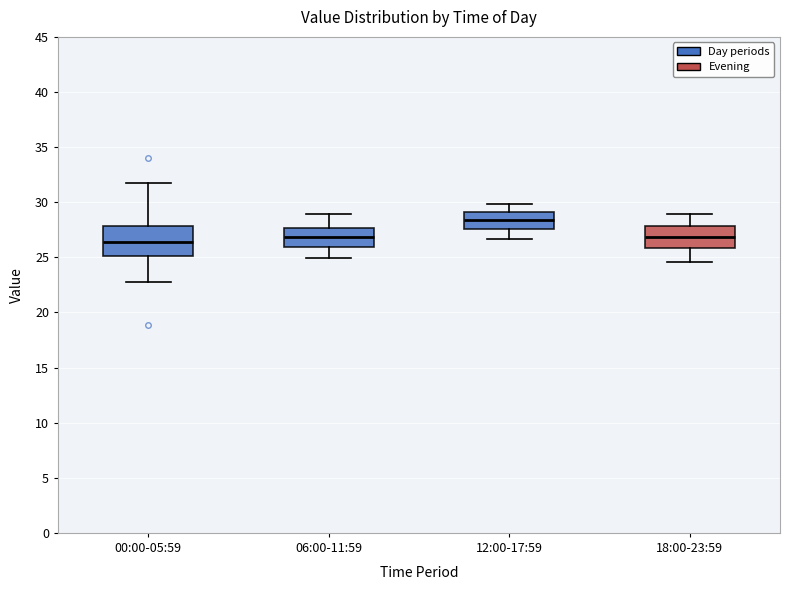

Reading left to right, read every box against the y-axis: the position of its median line, the range the box covers, and the ends of its whiskers. The values are not printed on the chart, so give them approximately, as read against the axis.

00:00-05:59: median 26.5, box 25.0 to 28.0, whiskers 23.0 to 31.5
06:00-11:59: median 27.0, box 26.0 to 27.5, whiskers 25.0 to 29.0
12:00-17:59: median 28.5, box 27.5 to 29.0, whiskers 26.5 to 30.0
18:00-23:59: median 27.0, box 26.0 to 28.0, whiskers 24.5 to 29.0